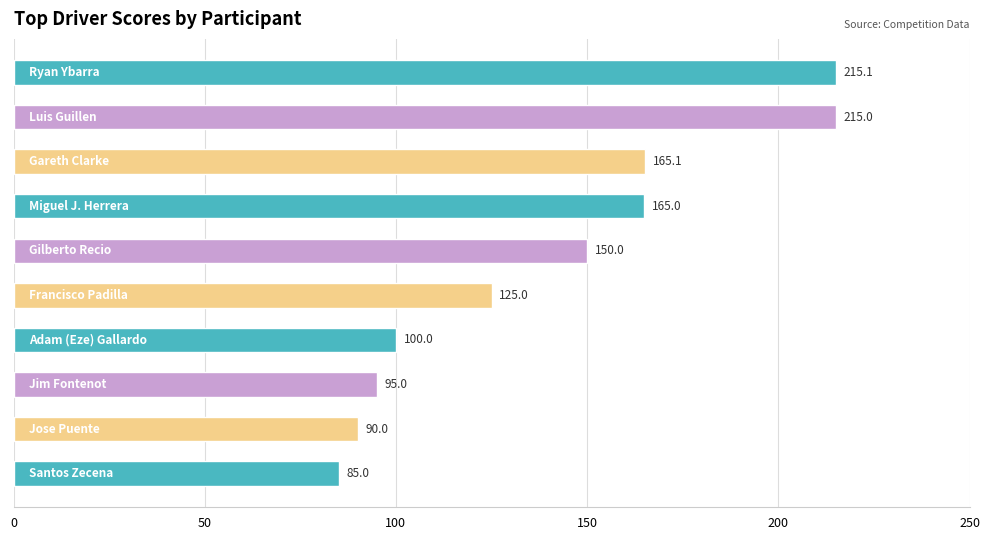

How many data points are less than 150?

5